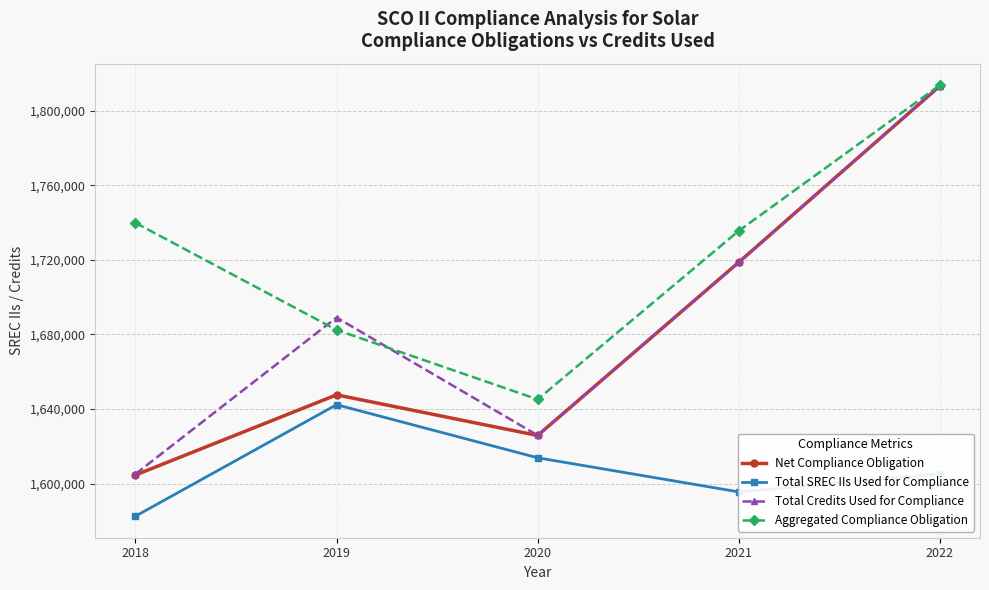

What is the difference between the second highest and minimum values in the Aggregated Compliance Obligation series?

94695